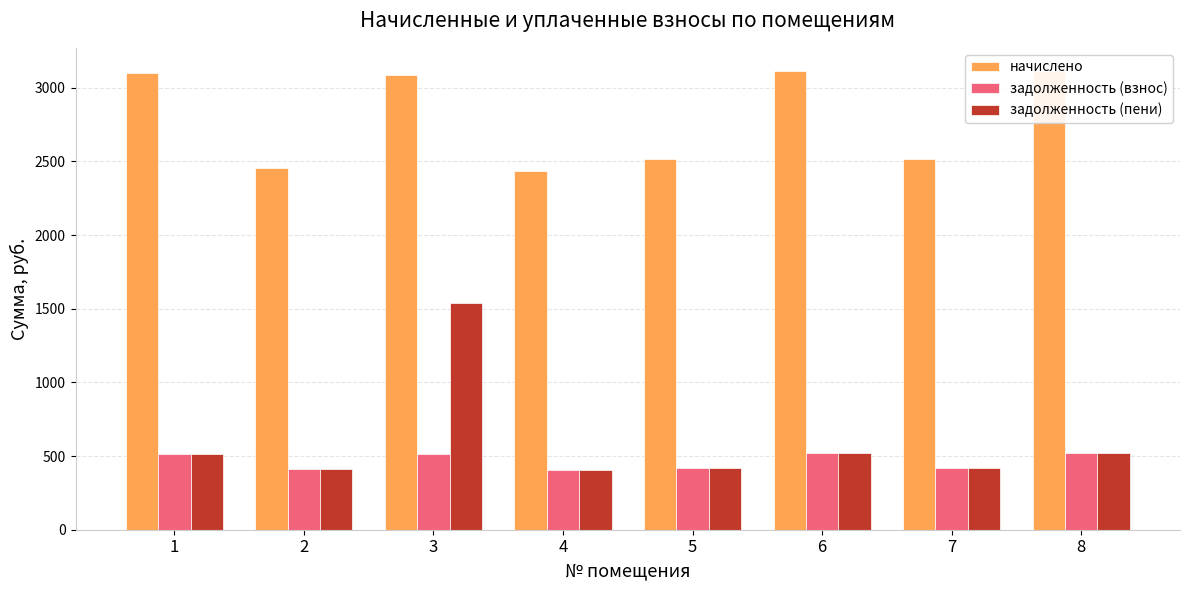

What is the difference between the maximum and second lowest values in the задолженность (пени) series?

1132.7